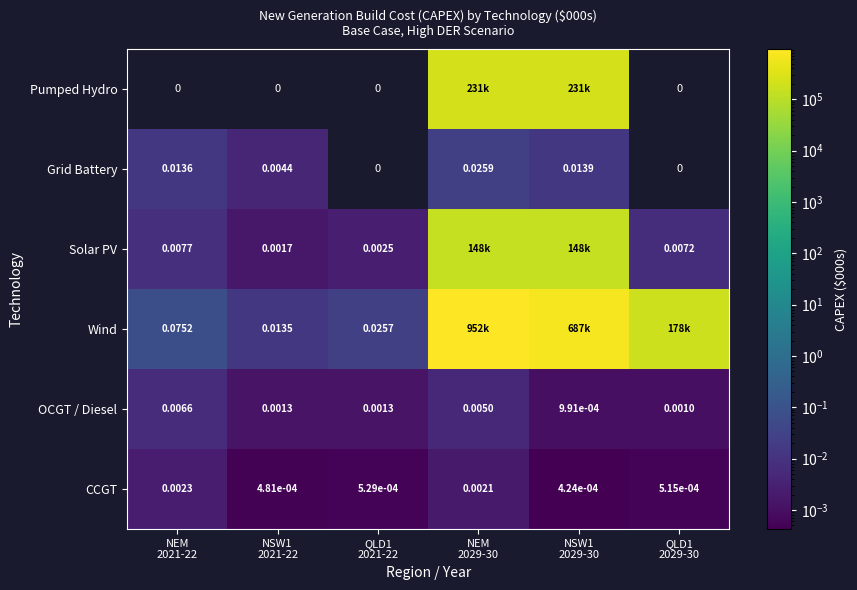

What is the average value of the Solar PV series?

49493.7